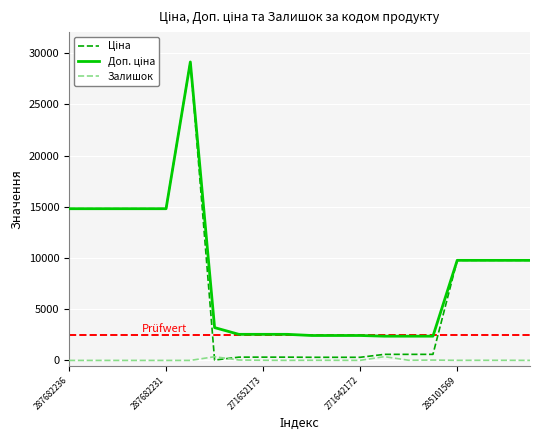

Rank the series by their maximum value, from lowest to highest.

Залишок, Ціна, Доп. ціна